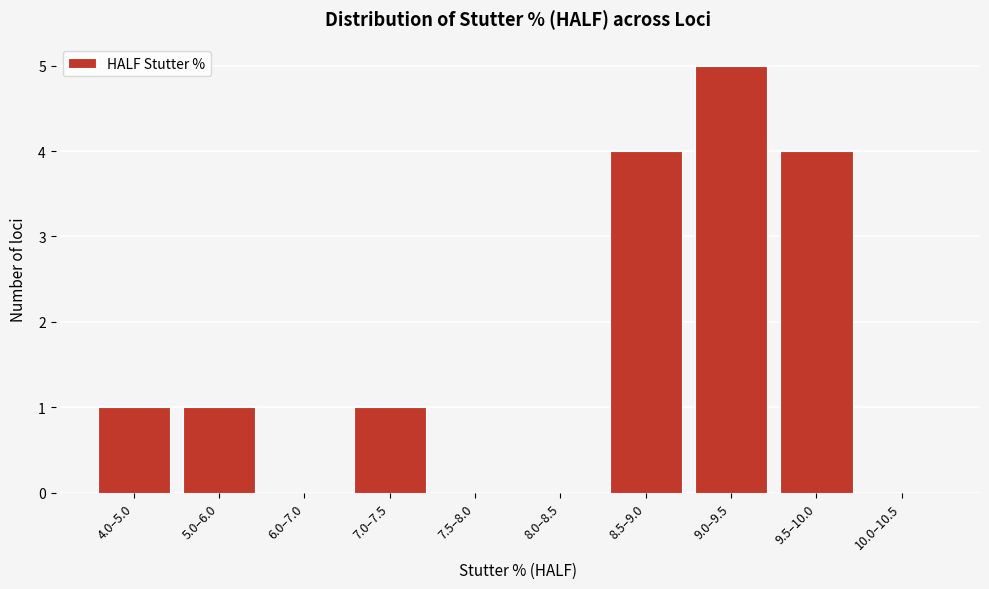

Reading left to right, list all the values displayed in this chart.

4.0–5.0=1	5.0–6.0=1	6.0–7.0=0	7.0–7.5=1	7.5–8.0=0	8.0–8.5=0	8.5–9.0=4	9.0–9.5=5	9.5–10.0=4	10.0–10.5=0